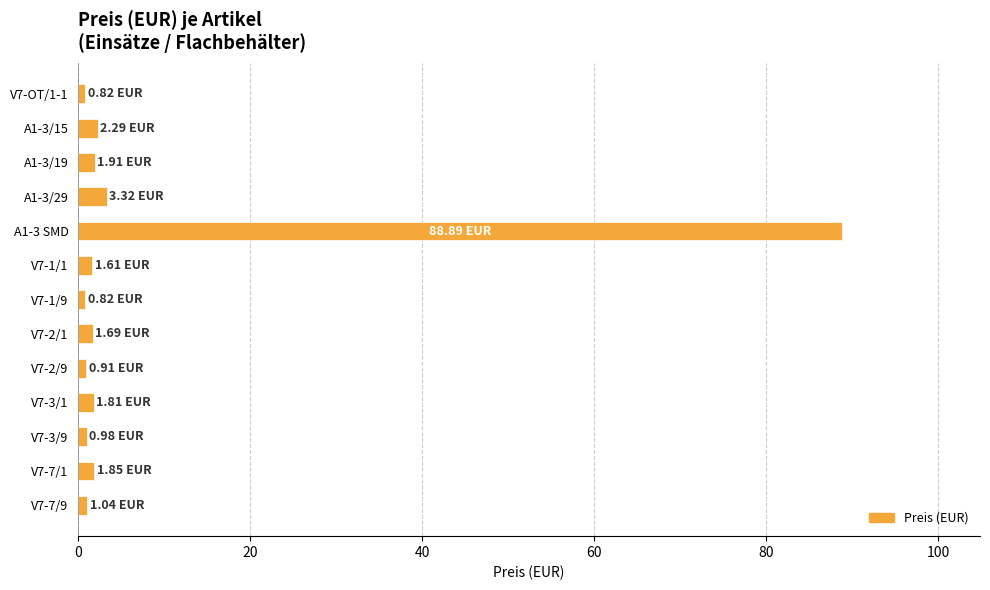

What is the difference between the maximum and minimum values?

88.1